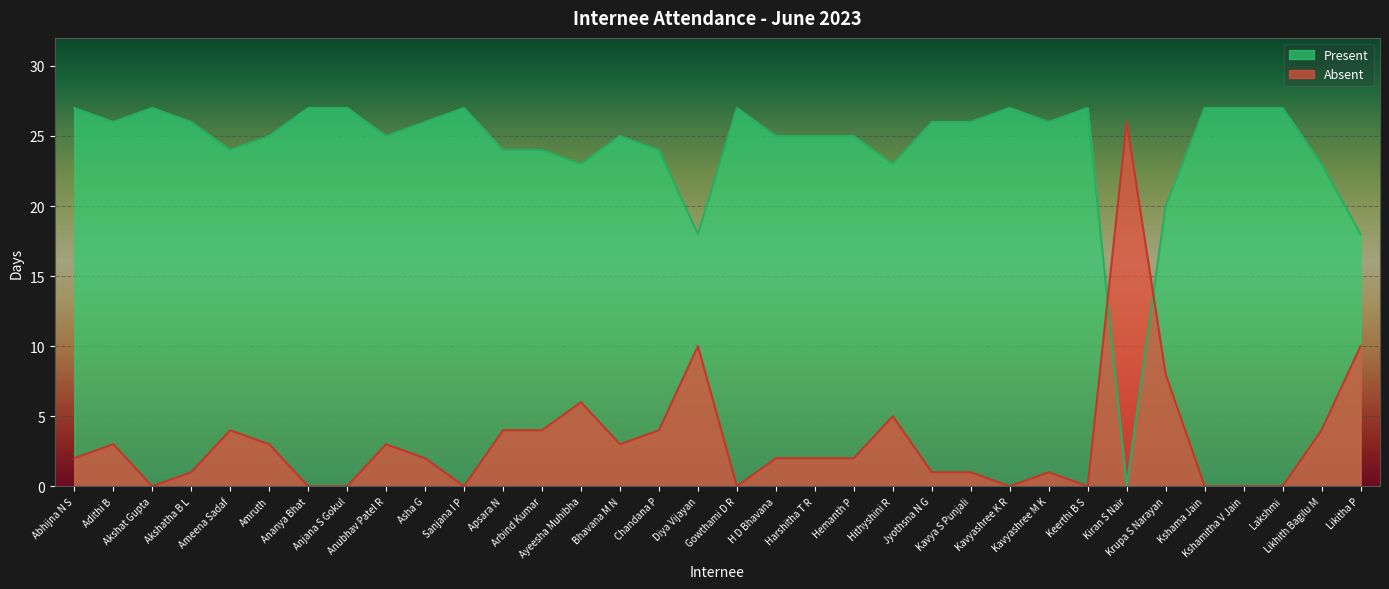

What position from the left is Likitha P?

34